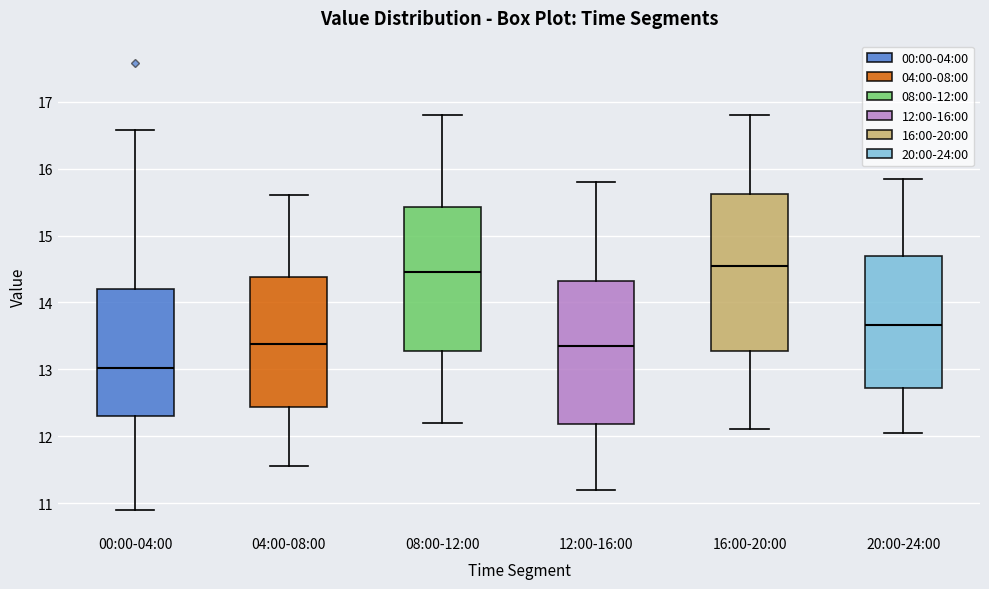

Where does the lower whisker of the box for 12:00-16:00 end on the y-axis? The values are not printed on the chart, so give them approximately, as read against the axis.

11.2